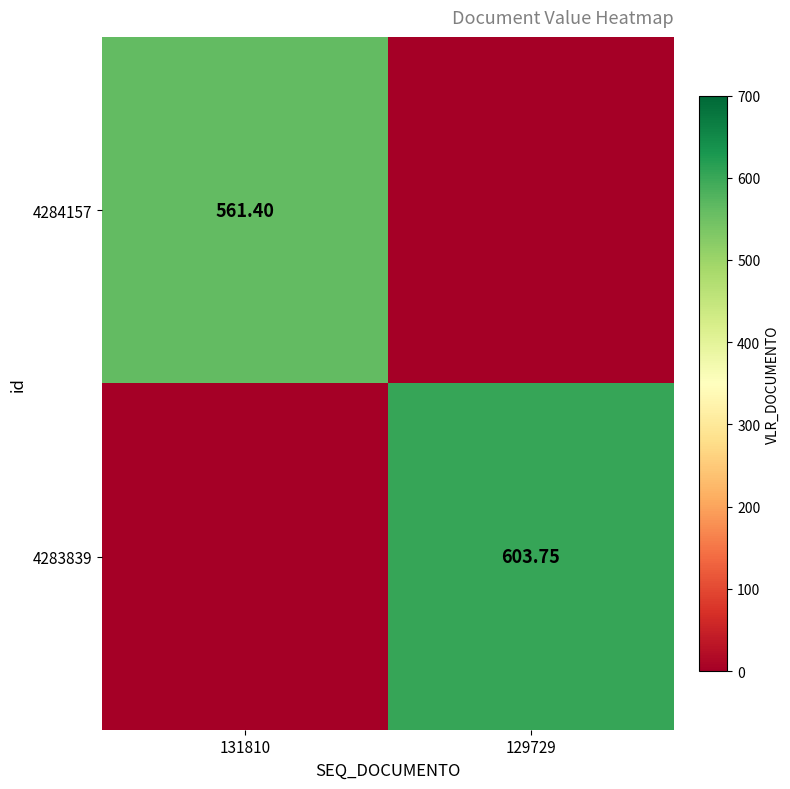

What is the sum of the 4284157 values at 131810 and 129729?

561.4